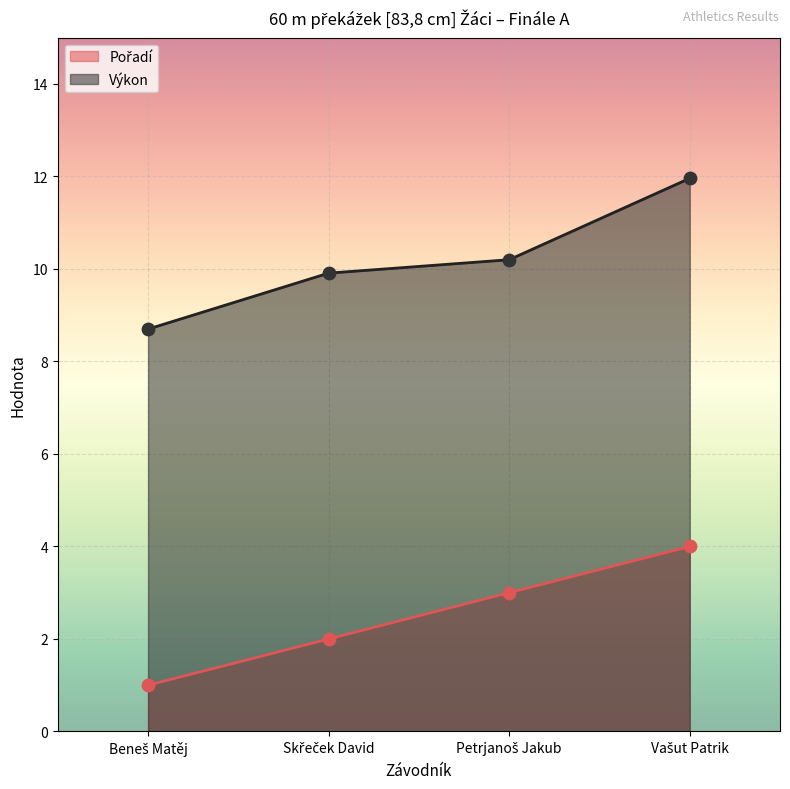

Is the value of Pořadí at Beneš Matěj greater than the value of Výkon at Skřeček David?

No